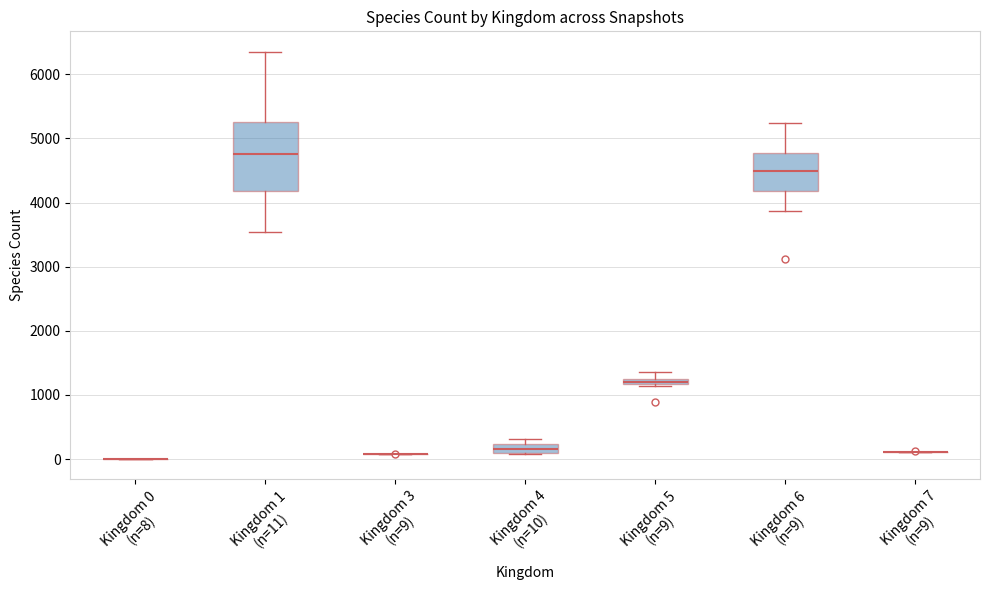

Comparing the boxes themselves (not the whiskers), which one is the tallest?

Kingdom 1 (n=11)